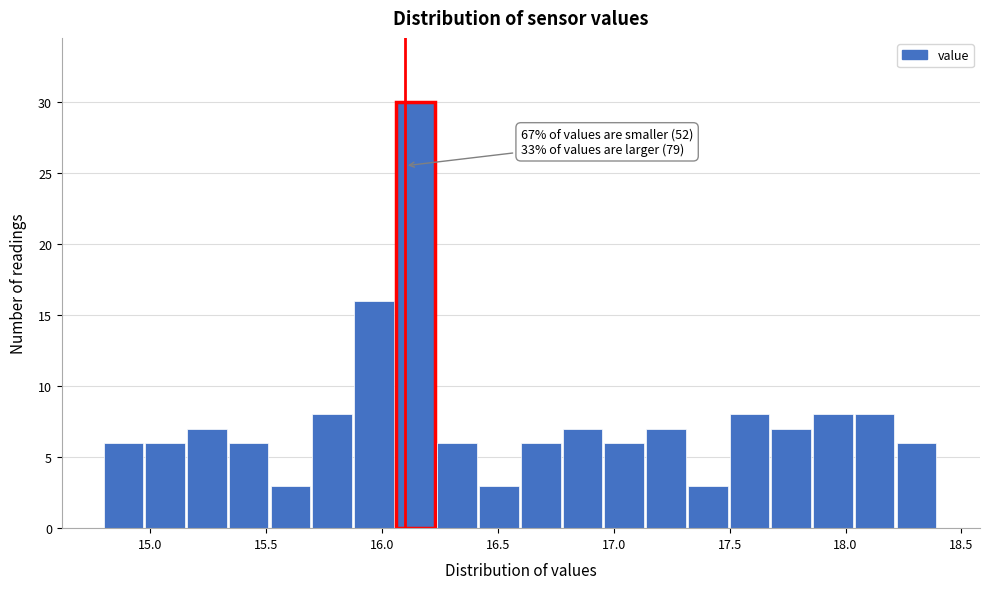

Around what value on the x-axis is the tallest bar? Give the approximate position of its centre, as read against the axis.

16.15